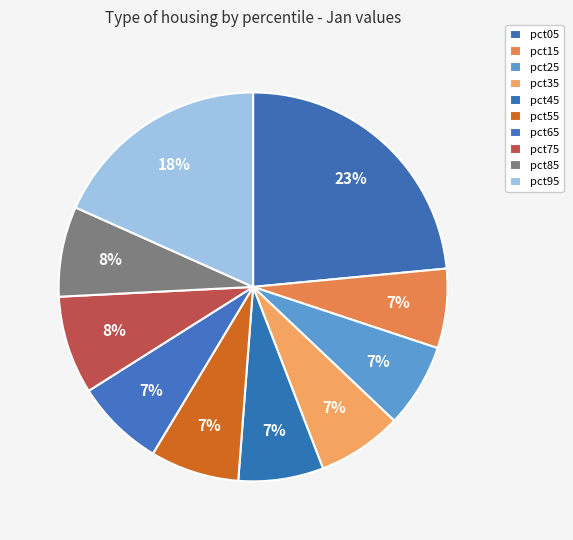

Is there a majority slice in this chart?

No